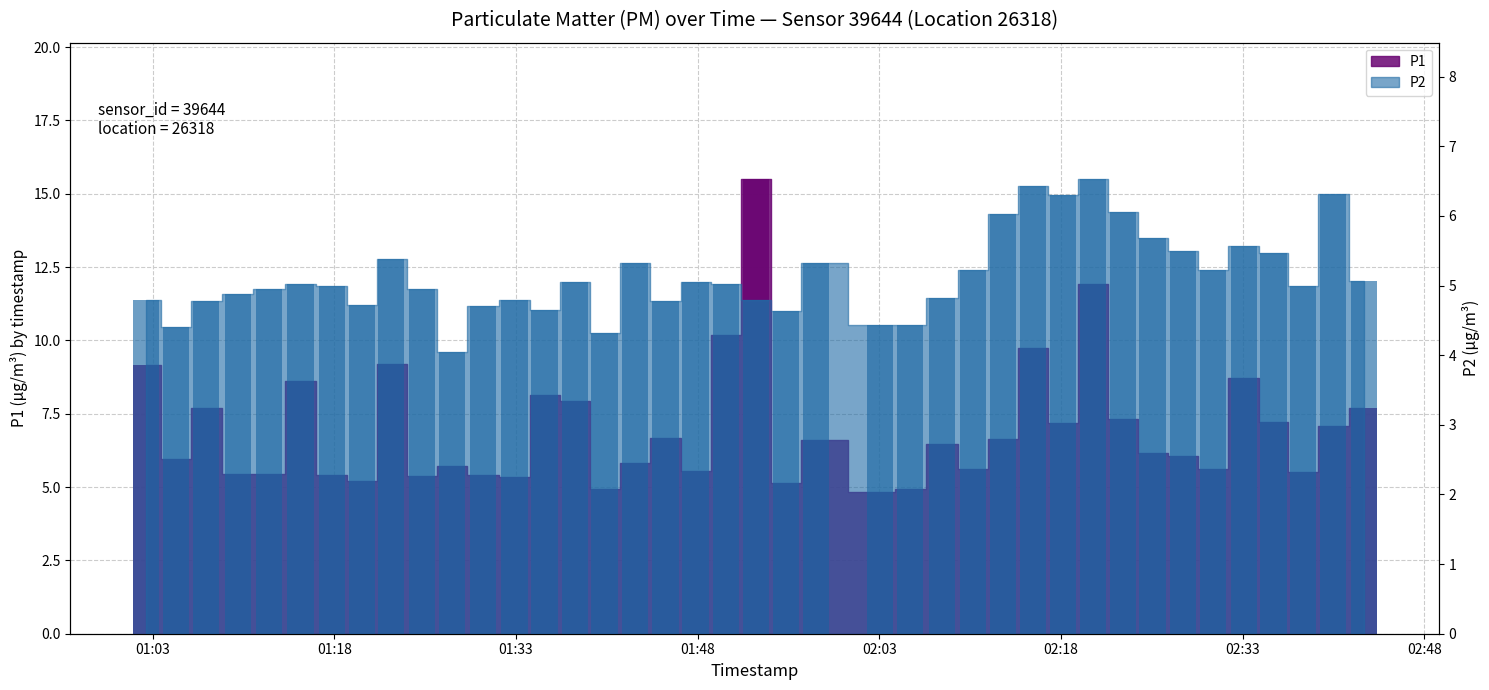

Rank the series by their average value, from lowest to highest.

P2, P1